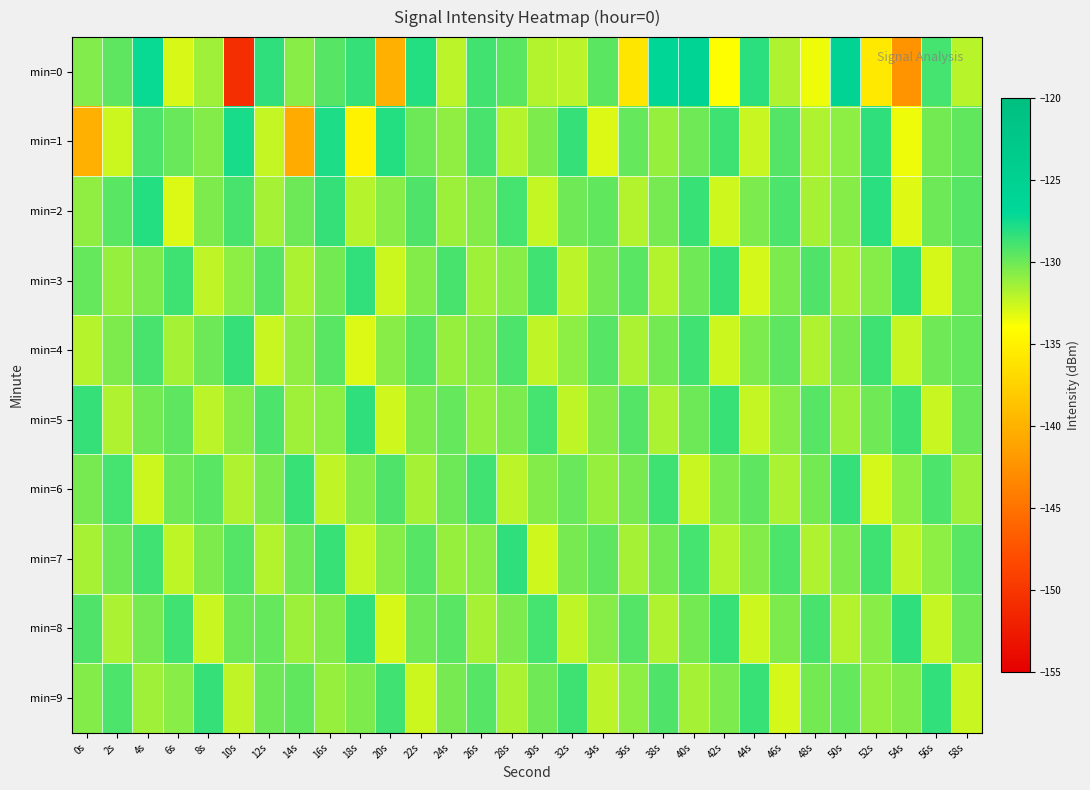

Count the number of categories in the chart.

30